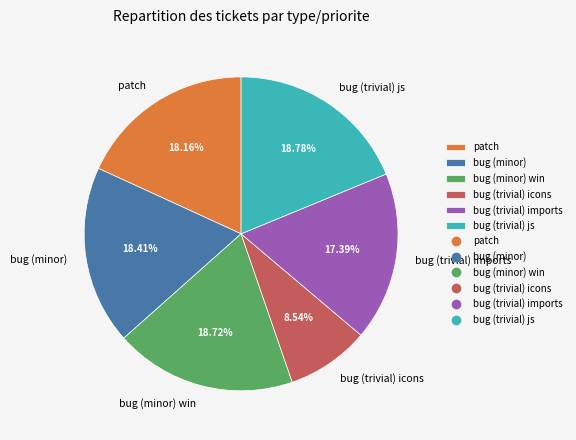

To the nearest percent, what percentage of the pie is bug (minor)?

18%